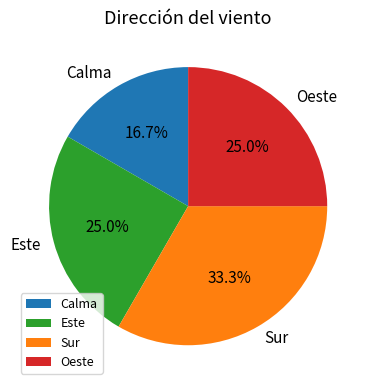

Does any single category account for the majority?

No